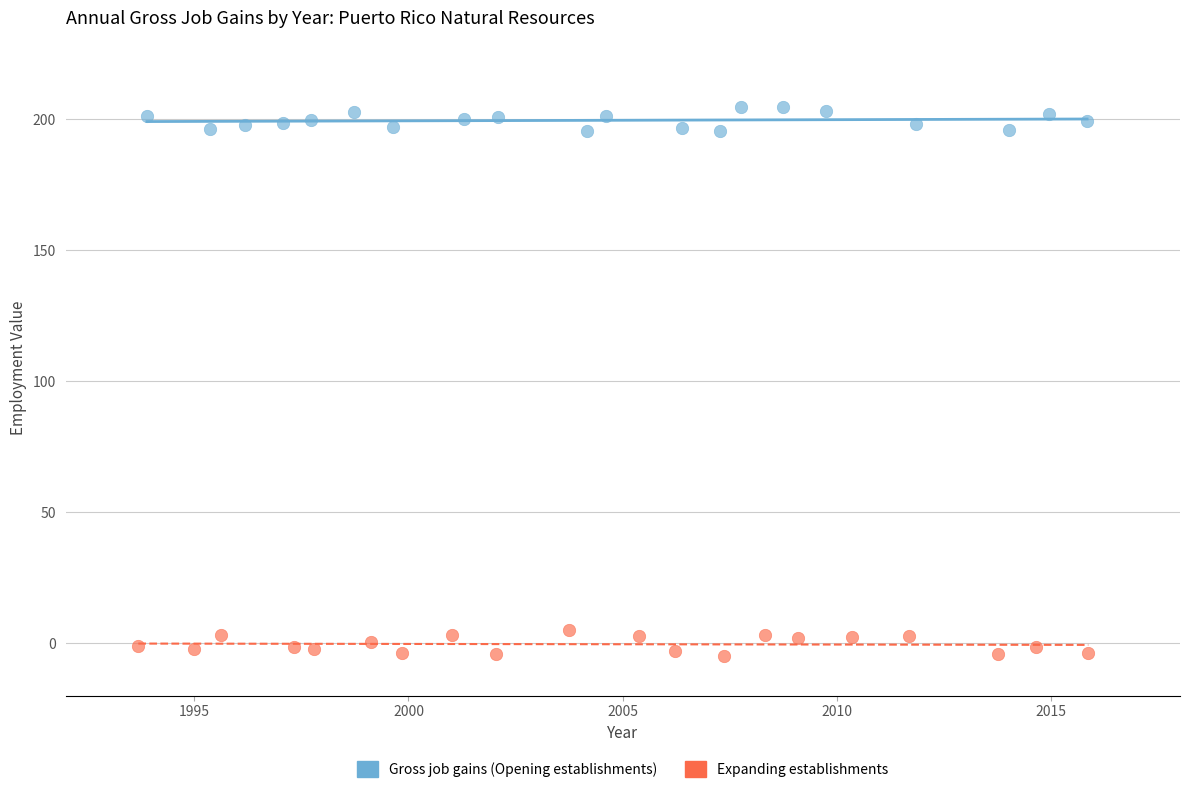

What are all the series names shown in the legend?

Gross job gains (Opening establishments), Expanding establishments